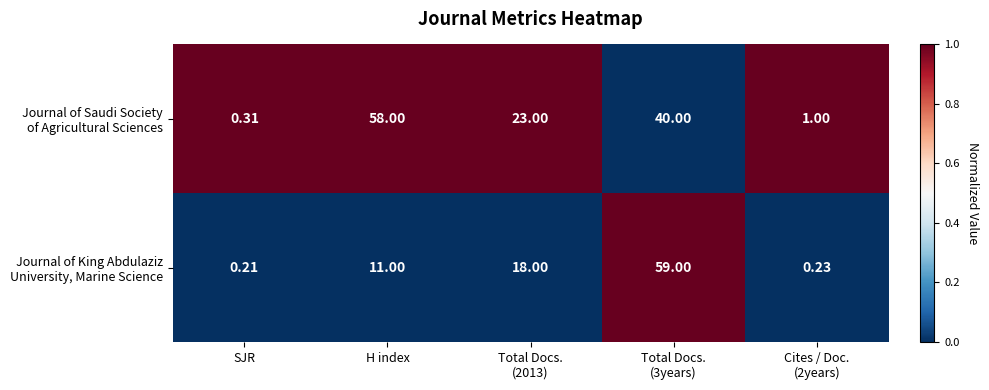

At which category does the chart reach its minimum across all series?

SJR